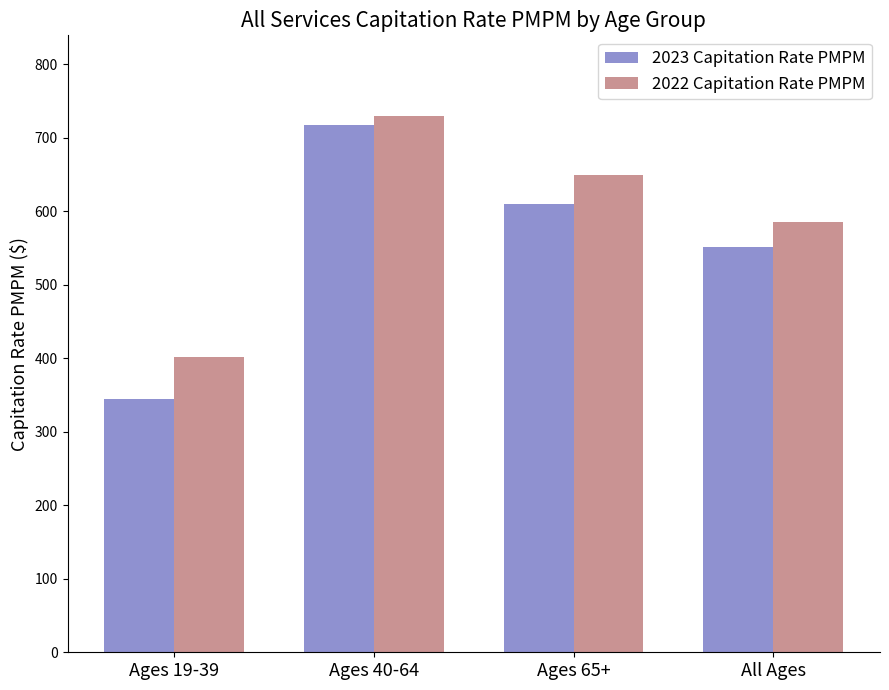

At which label does 2022 Capitation Rate PMPM reach its peak?

Ages 40-64